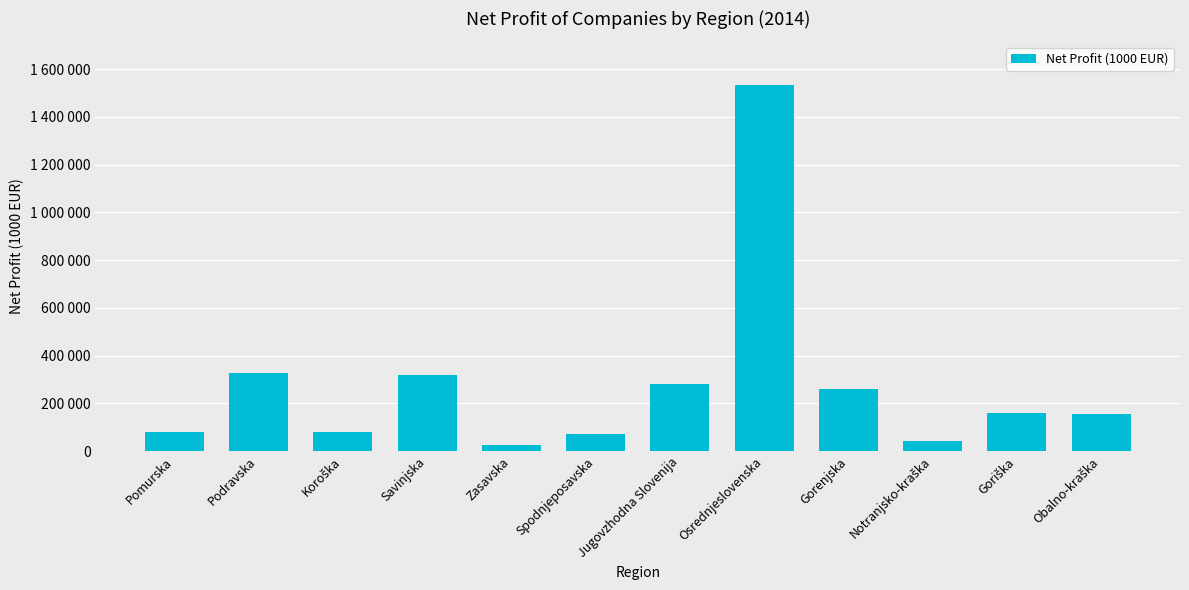

Rank the categories by value from highest to lowest.

Osrednjeslovenska, Podravska, Savinjska, Jugovzhodna Slovenija, Gorenjska, Goriška, Obalno-kraška, Pomurska, Koroška, Spodnjeposavska, Notranjsko-kraška, Zasavska